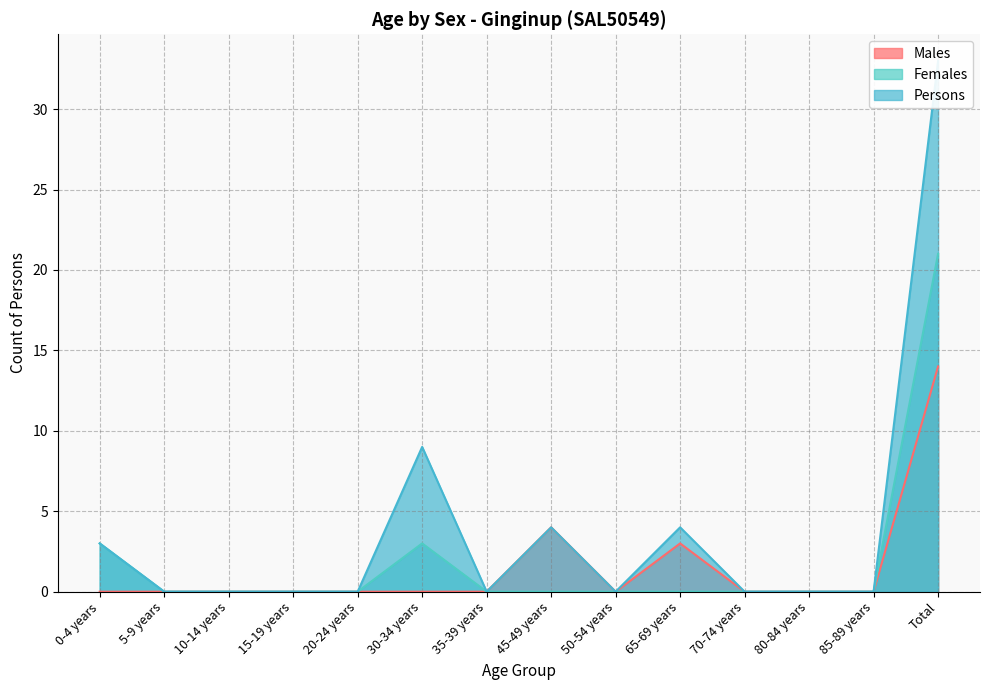

What are all the series names shown in the legend?

Males, Females, Persons